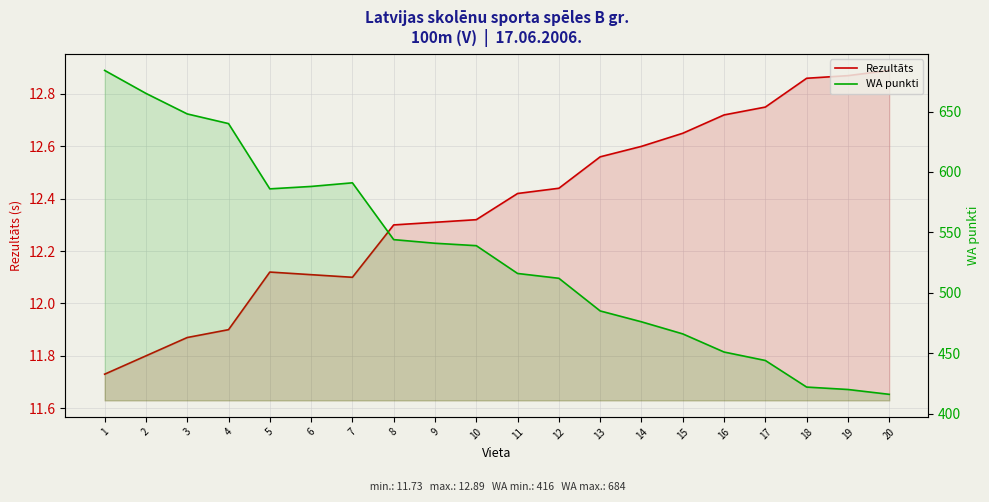

How many interior local peaks does the Rezultāts series have?

1